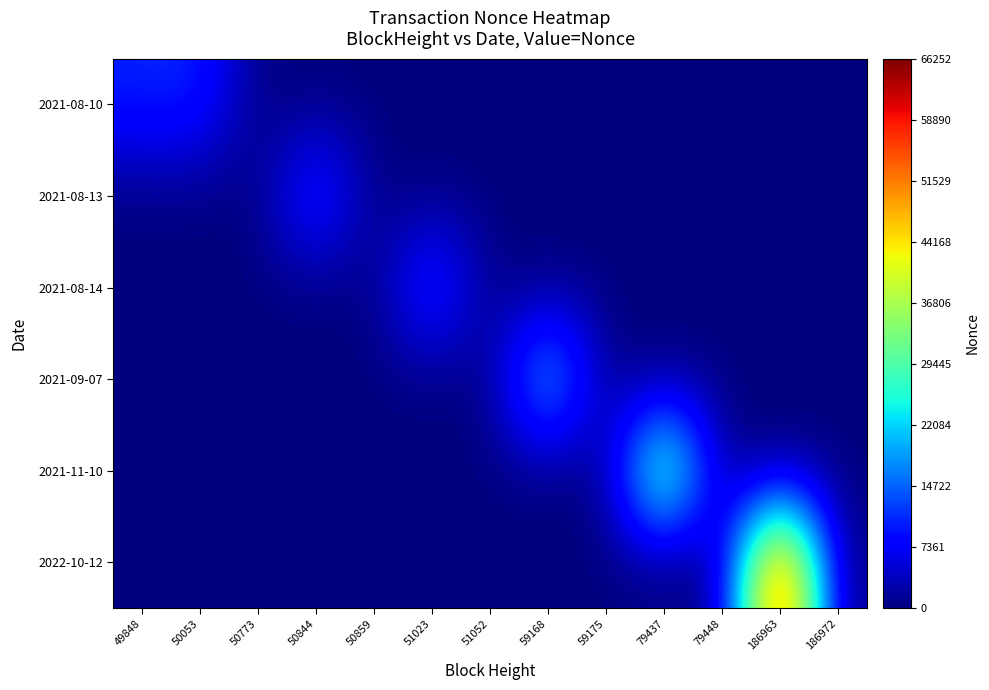

Which series has the widest spread of values?

2022-10-12